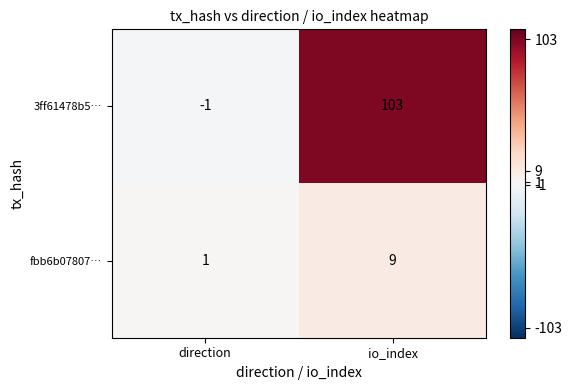

The 3ff61478b5… series shows -2 at direction. True or false?

False